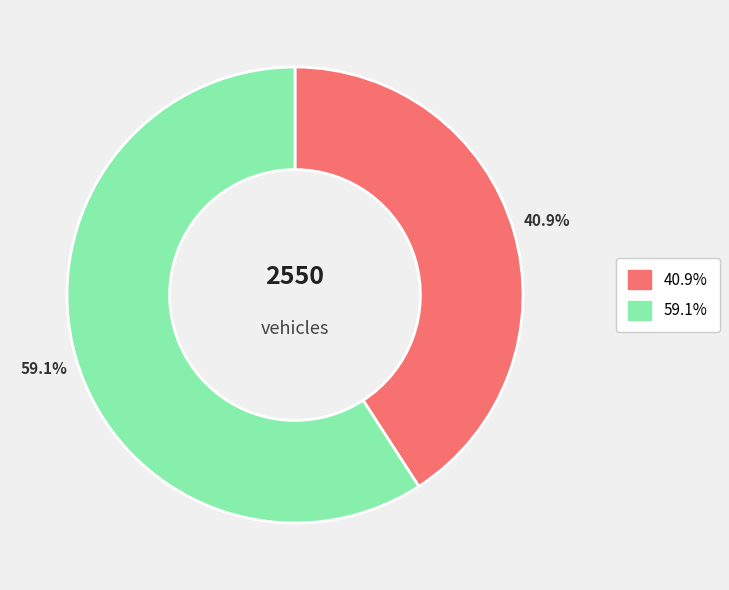

Is there any slice that represents more than half of the pie?

Yes